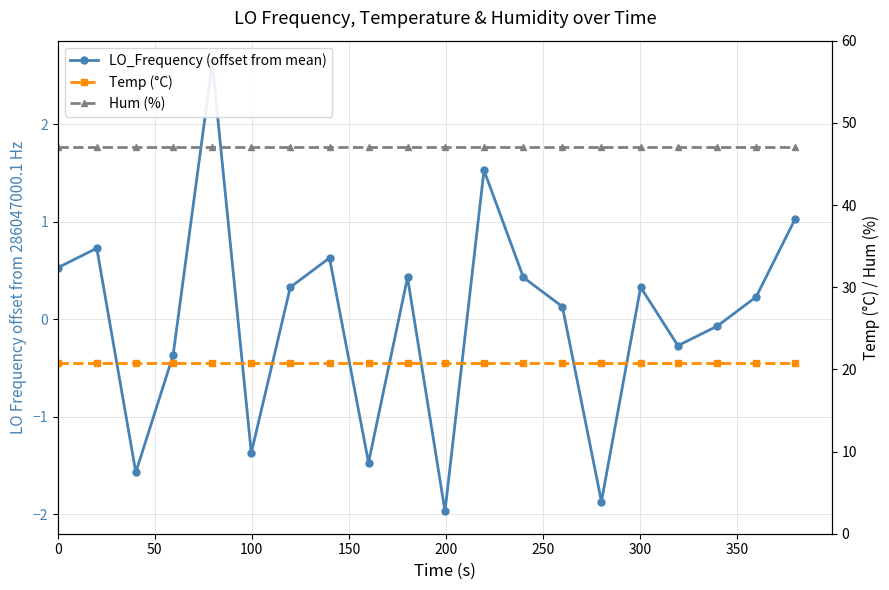

Reading left to right, transcribe all the data shown in this chart.

LO_Frequency (offset from mean): 0.5	0.7	-1.6	-0.4	2.6	-1.4	0.3	0.6	-1.5	0.4	-2.0	1.5	0.4	0.1	-1.9	0.3	-0.3	-0.1	0.2	1.0
Temp (°C): 20.8	20.8	20.8	20.8	20.8	20.8	20.8	20.8	20.8	20.8	20.8	20.8	20.8	20.8	20.8	20.8	20.8	20.8	20.8	20.8
Hum (%): 47.1	47.1	47.1	47.1	47.1	47.1	47.1	47.1	47.1	47.1	47.1	47.1	47.1	47.1	47.1	47.1	47.1	47.1	47.1	47.1